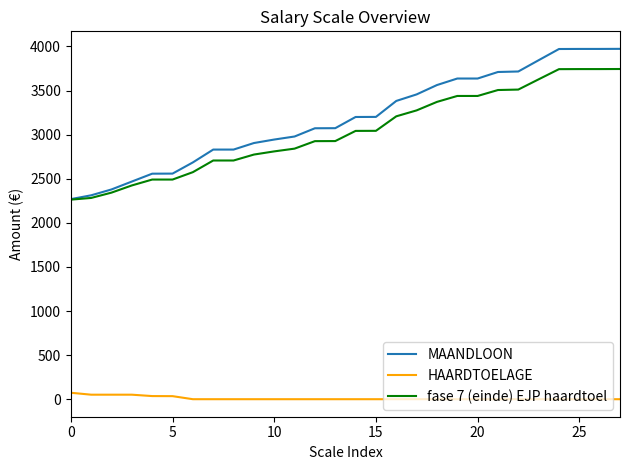

What is the minimum value for MAANDLOON?

2268.8